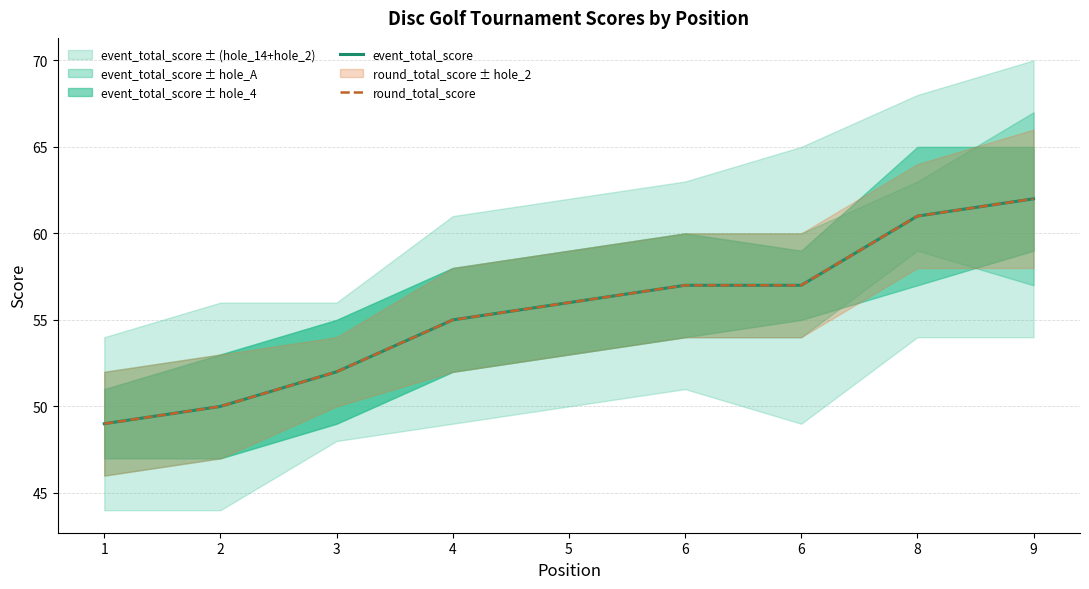

At which label does event_total_score first exceed 56?

6